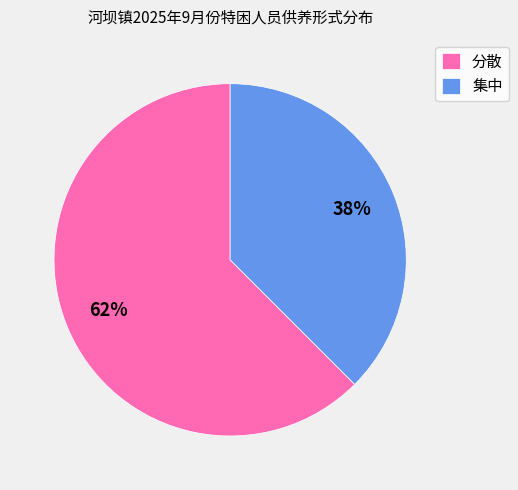

Which category has the smallest portion of the pie?

集中